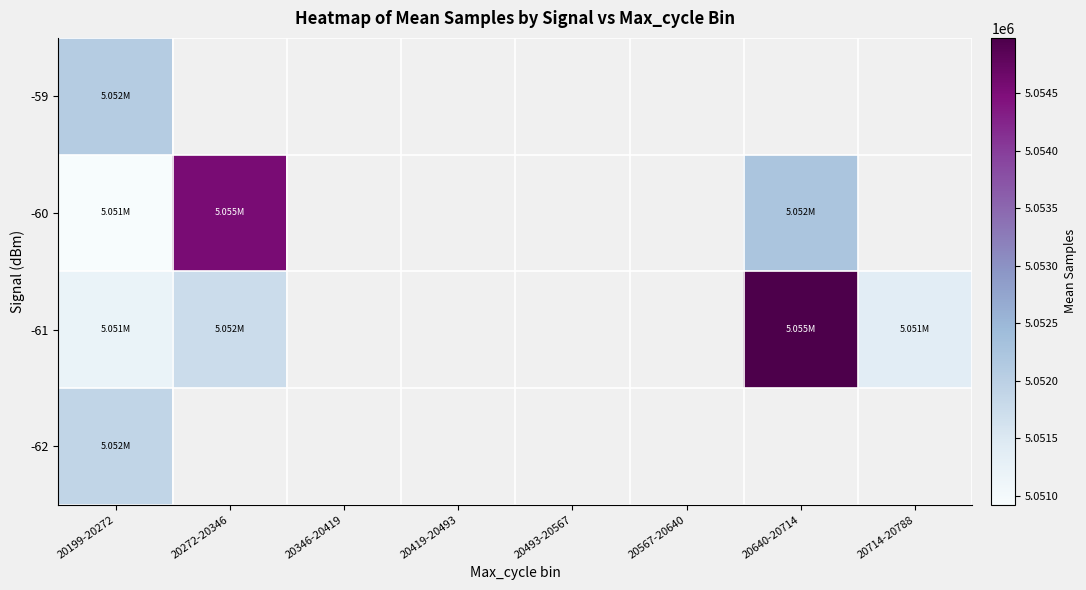

What is the difference between the maximum and minimum values in the -60 series?

3617.3